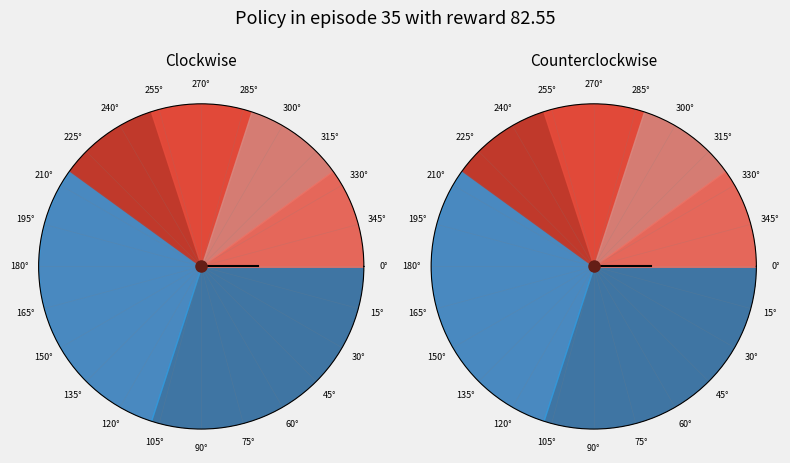

Which category has the smallest portion of the pie?

1